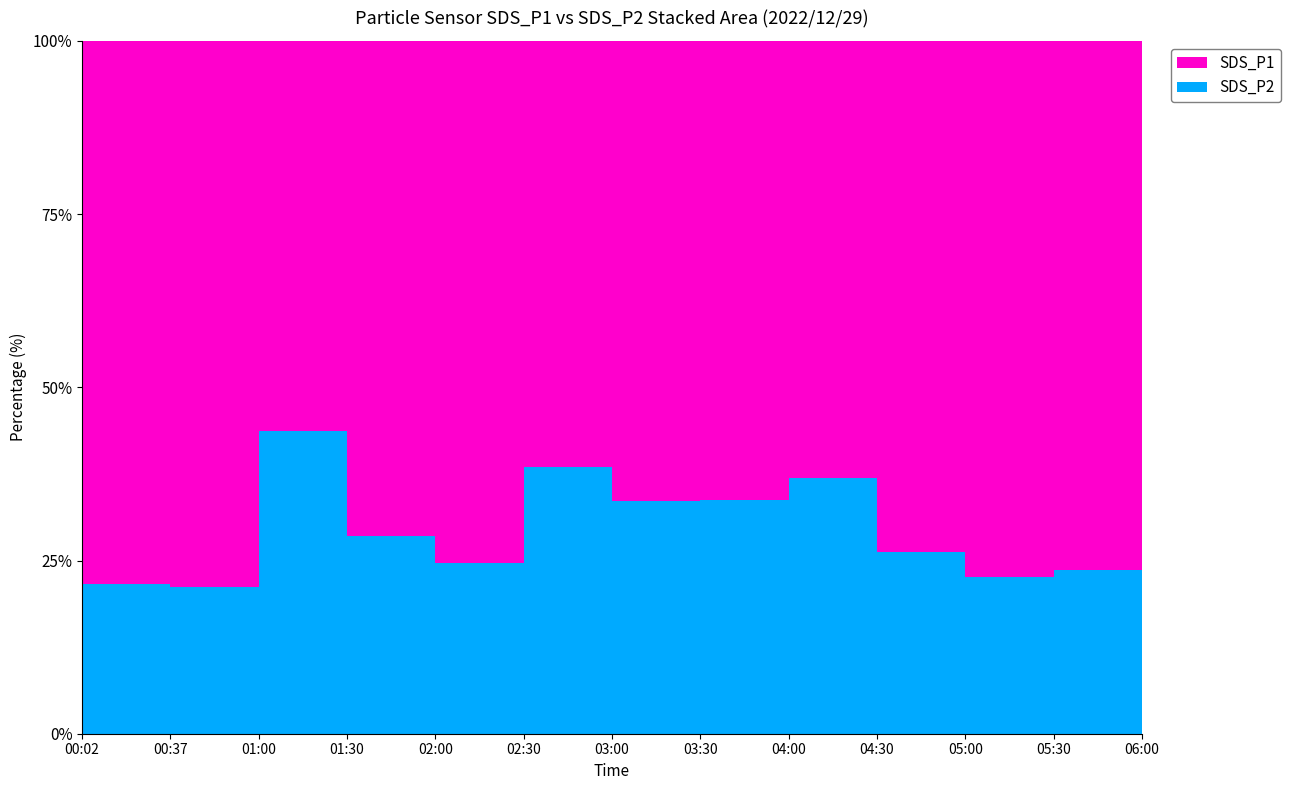

Reading left to right, extract all data points from this chart.

SDS_P1: 3.7	4.6	1.2	2.7	2.5	1.9	2.1	1.7	1.9	2.2	2.4	3.2	4.3
SDS_P2: 1.0	1.2	0.9	1.1	0.8	1.2	1.1	0.8	1.1	0.8	0.7	1.0	1.1